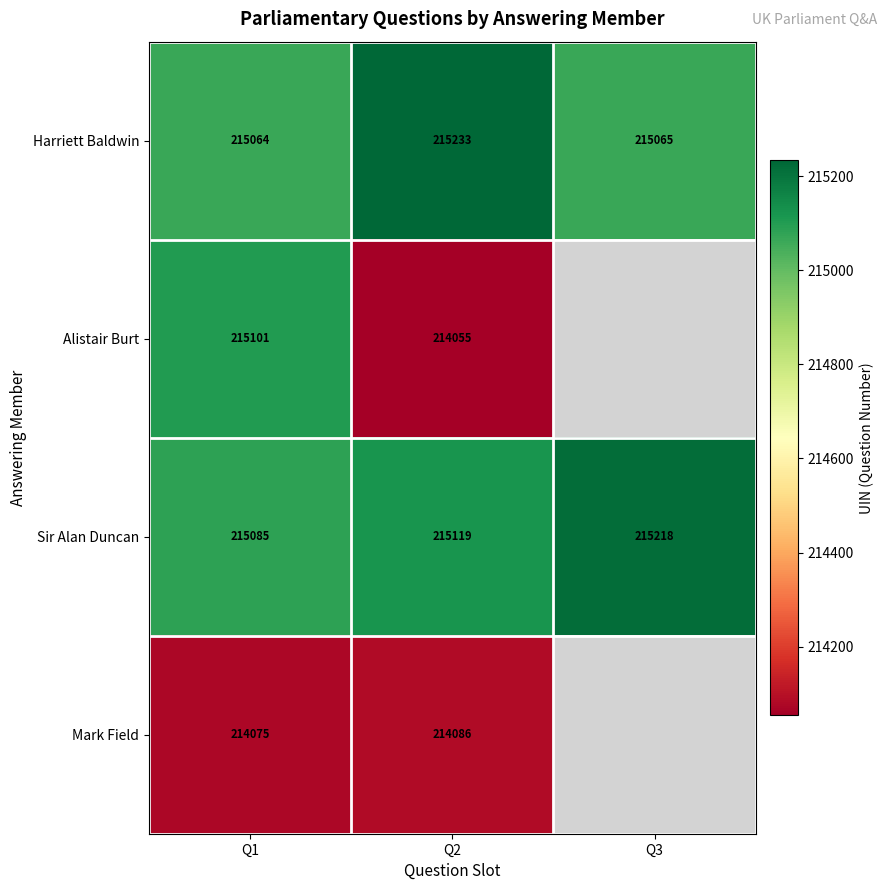

The Harriett Baldwin series shows 215233 at Q2. True or false?

True